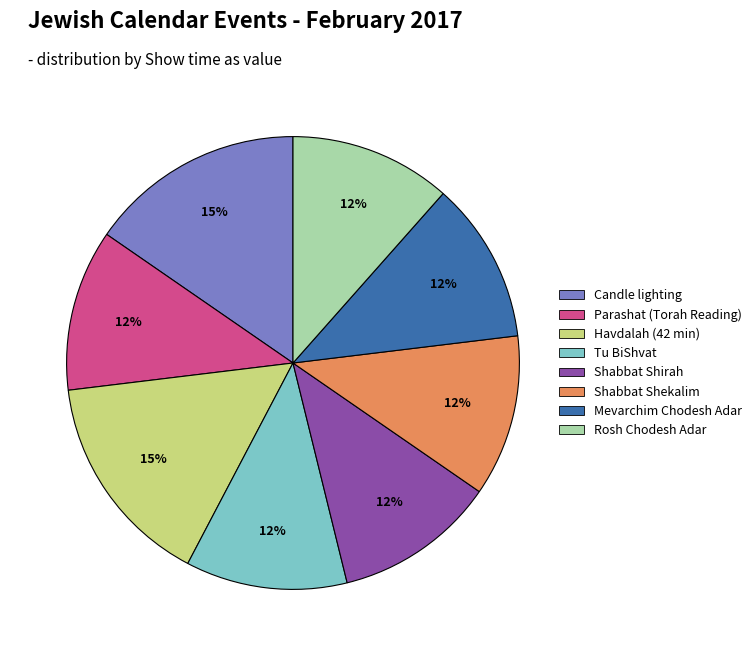

Count the number of slices in the pie.

8